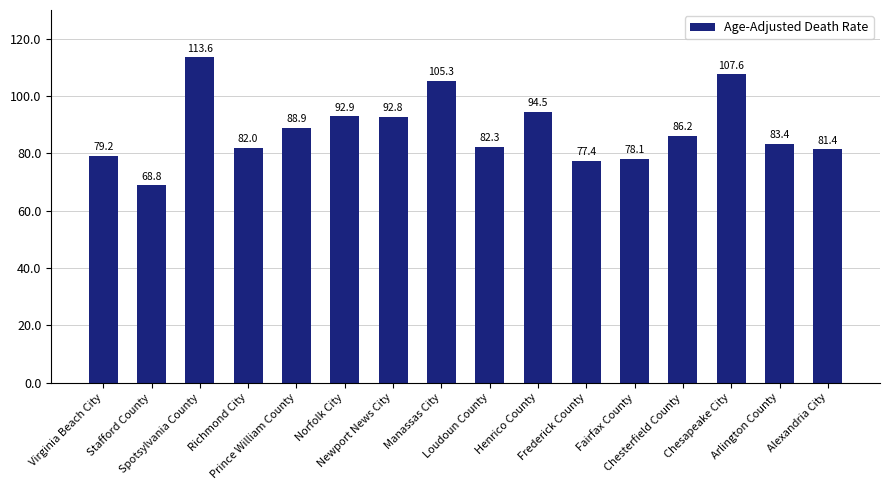

Does the chart contain any negative values?

No